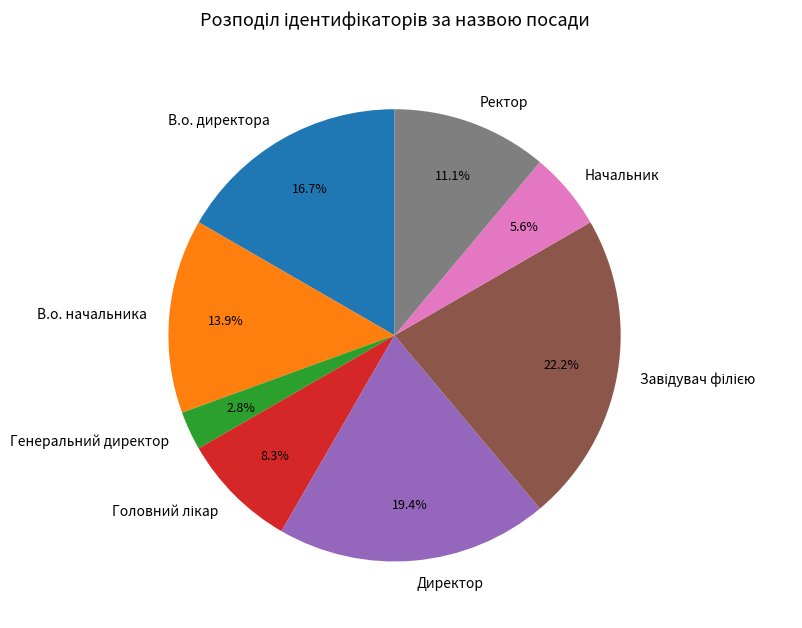

Approximately how many times larger is the value at В.о. директора compared to Начальник?

3.0